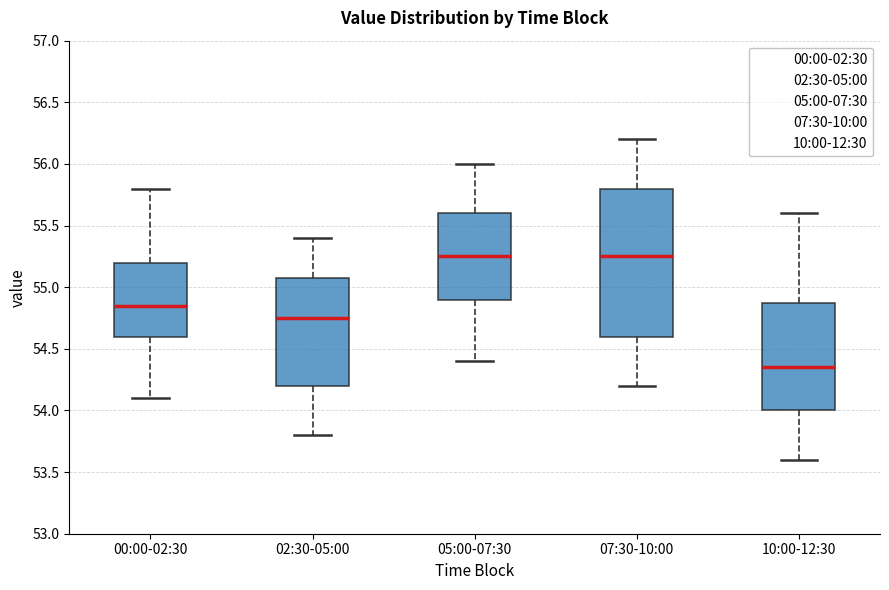

Where does the upper whisker of the box for 07:30-10:00 end on the y-axis? The values are not printed on the chart, so give them approximately, as read against the axis.

56.20